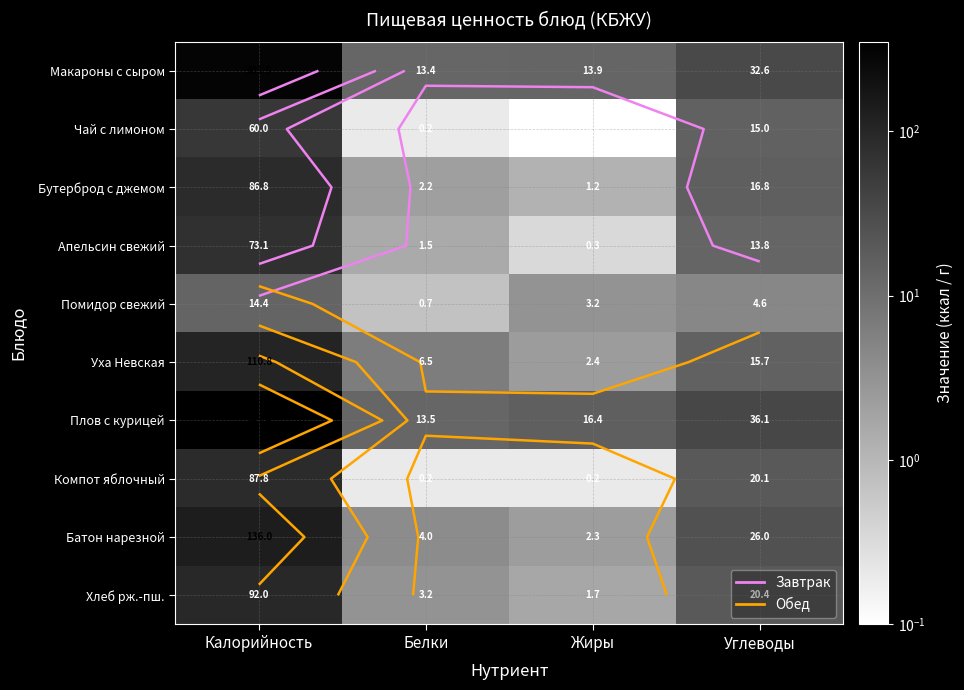

Which series has the largest total across all categories?

Плов с курицей